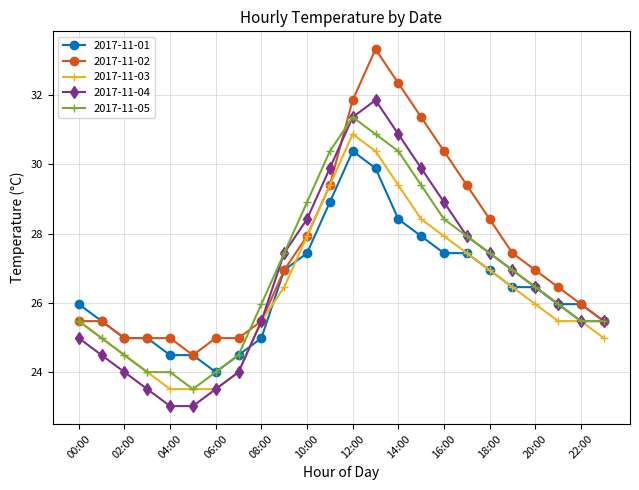

What are all the series names shown in the legend?

2017-11-01, 2017-11-02, 2017-11-03, 2017-11-04, 2017-11-05